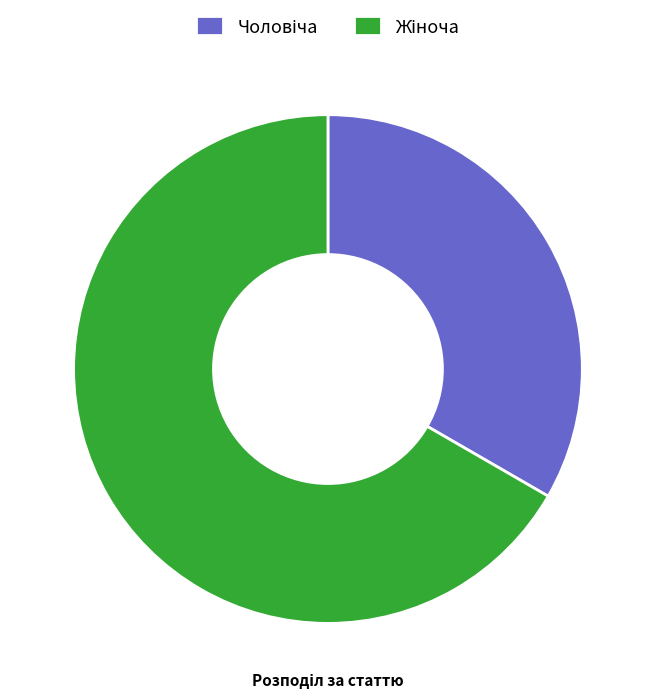

Is there a majority slice in this chart?

Yes